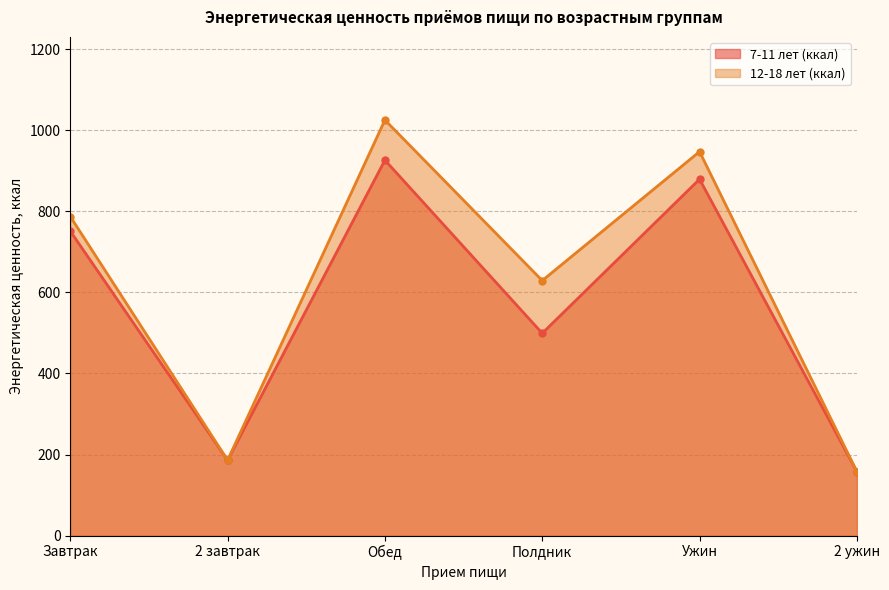

What position from the left is Ужин?

5